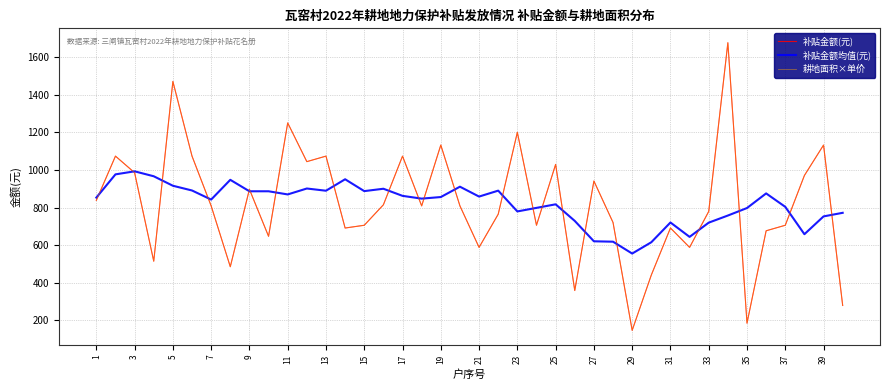

After their last crossing, which series has the higher values: 耕地面积×单价 or 补贴金额(元)?

耕地面积×单价